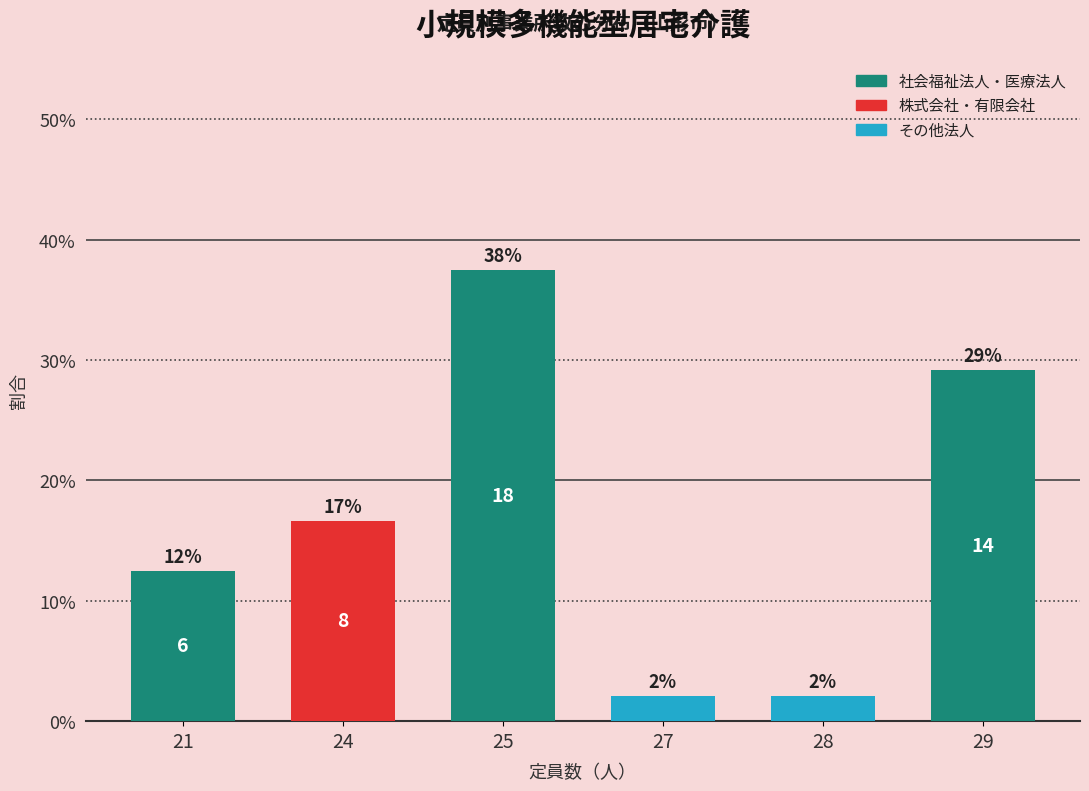

Which has a higher value, 27 or 28?

27